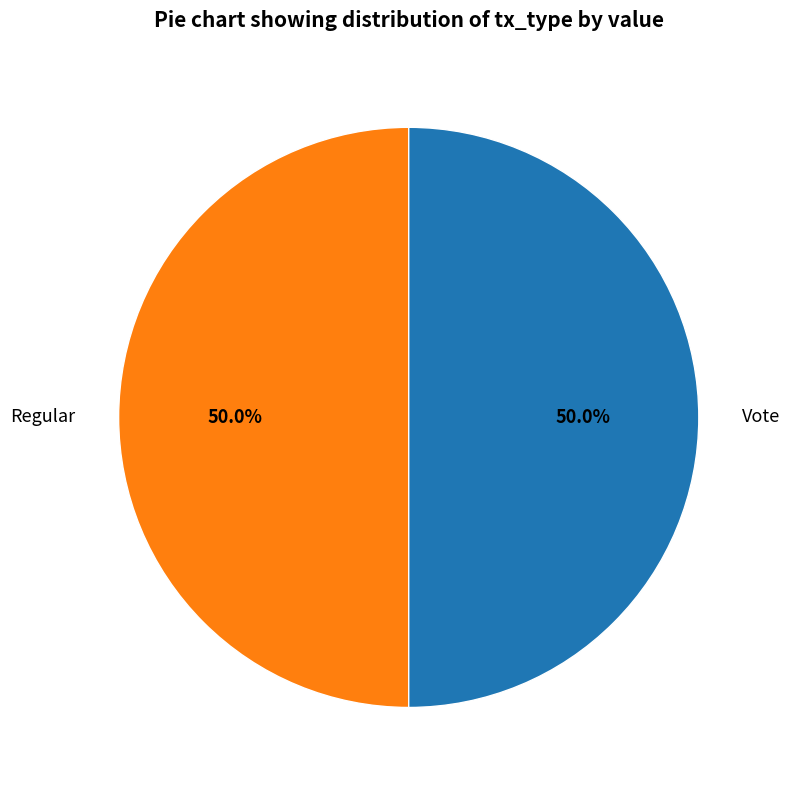

What is the ratio of the value at Vote to the value at Regular?

1.0